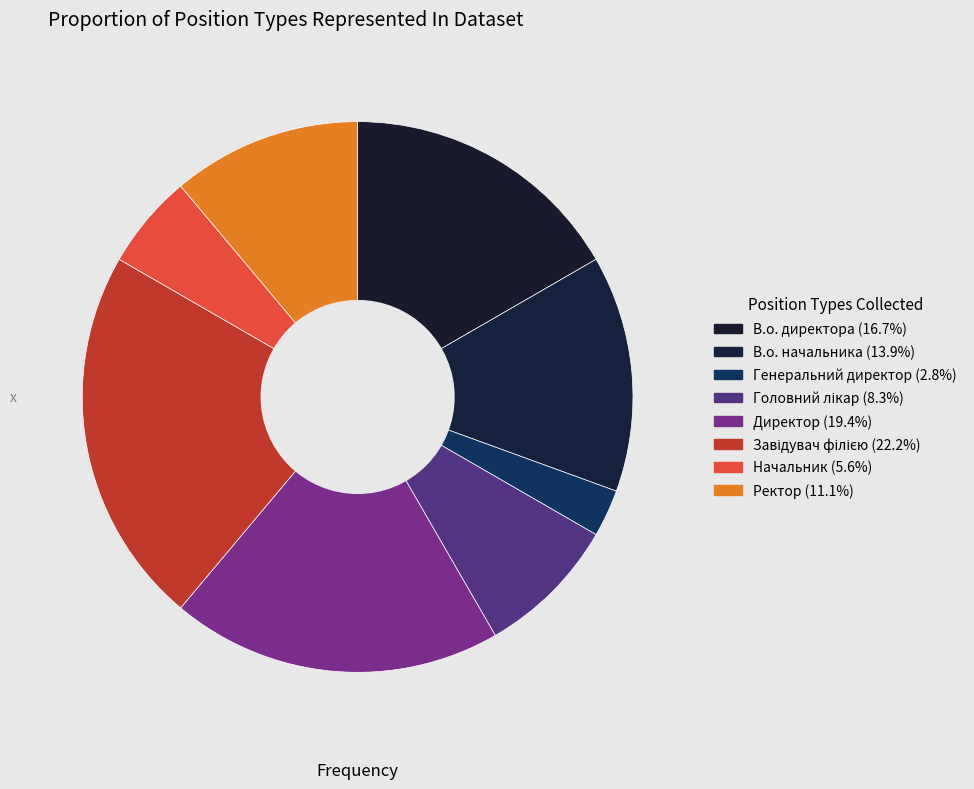

To the nearest percent, what is the average slice percentage?

12%